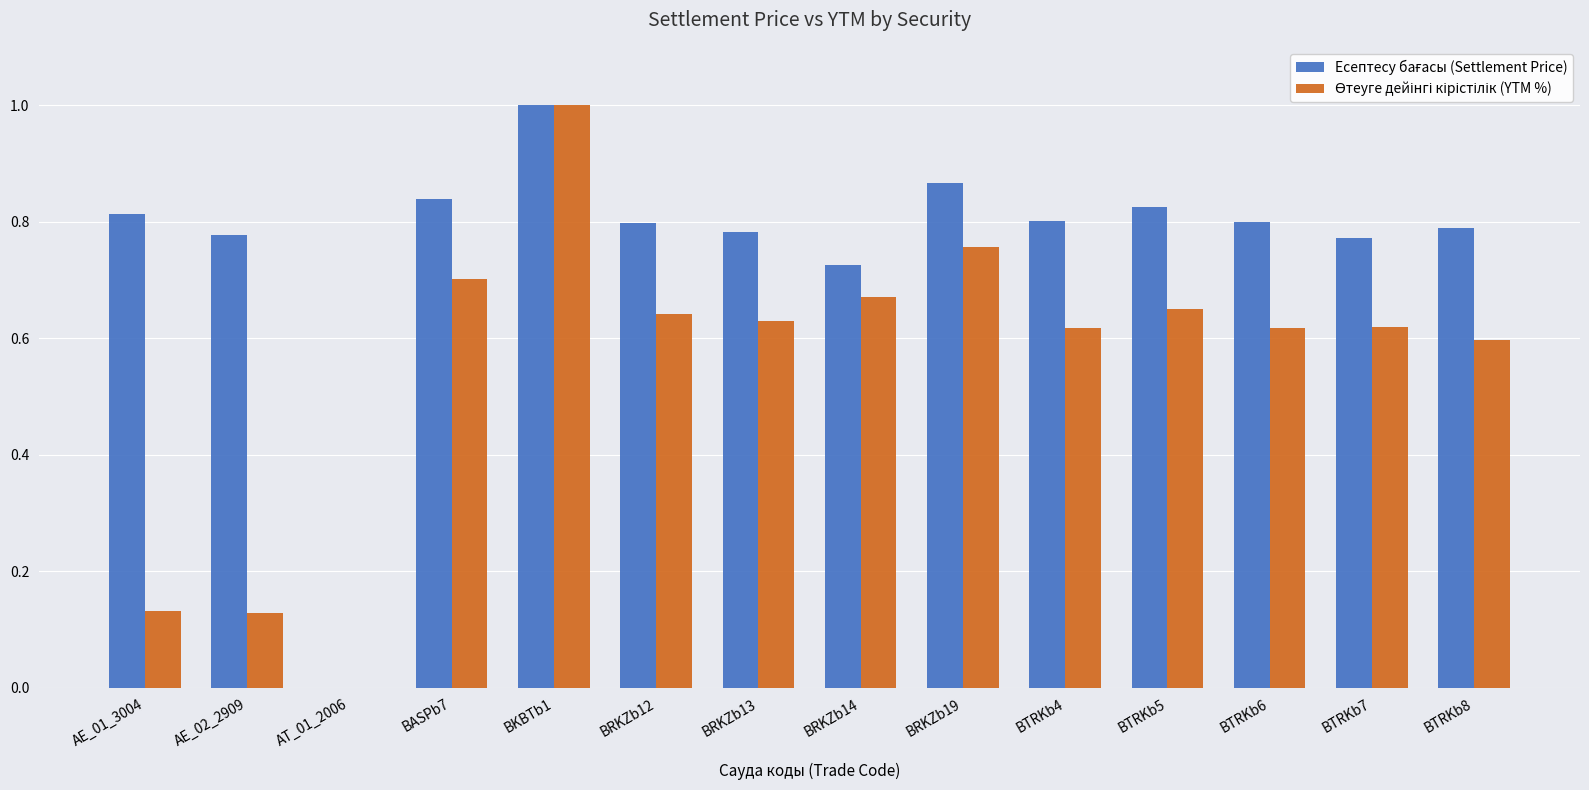

At which category is the sum across all series the highest?

BKBTb1